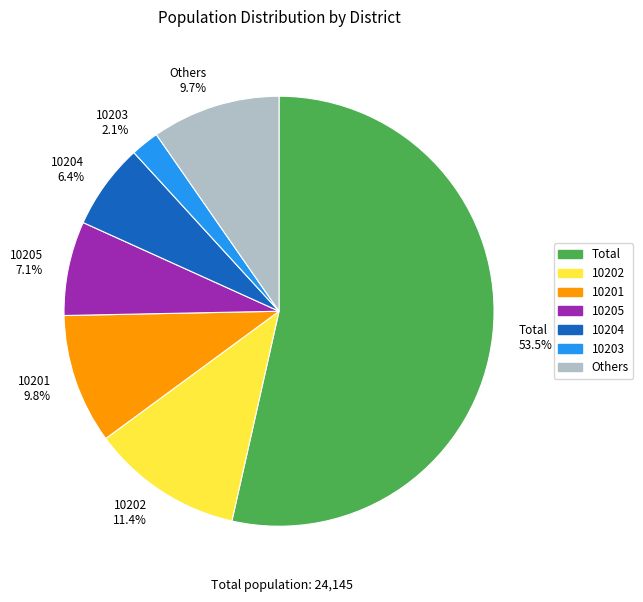

How many segments does this pie chart have?

7